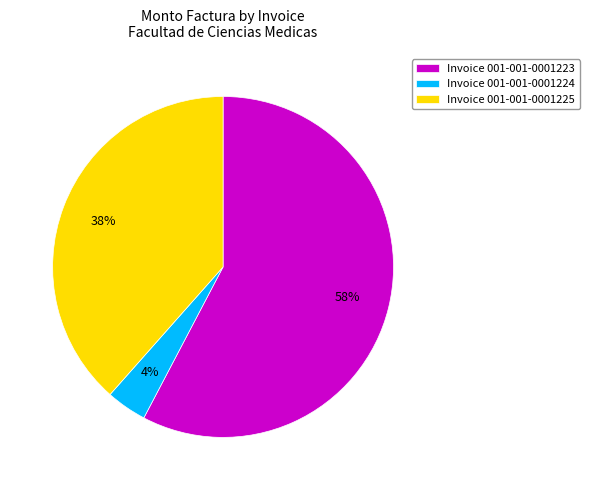

Is the sum of Invoice 001-001-0001225 and Invoice 001-001-0001223 greater than half?

Yes